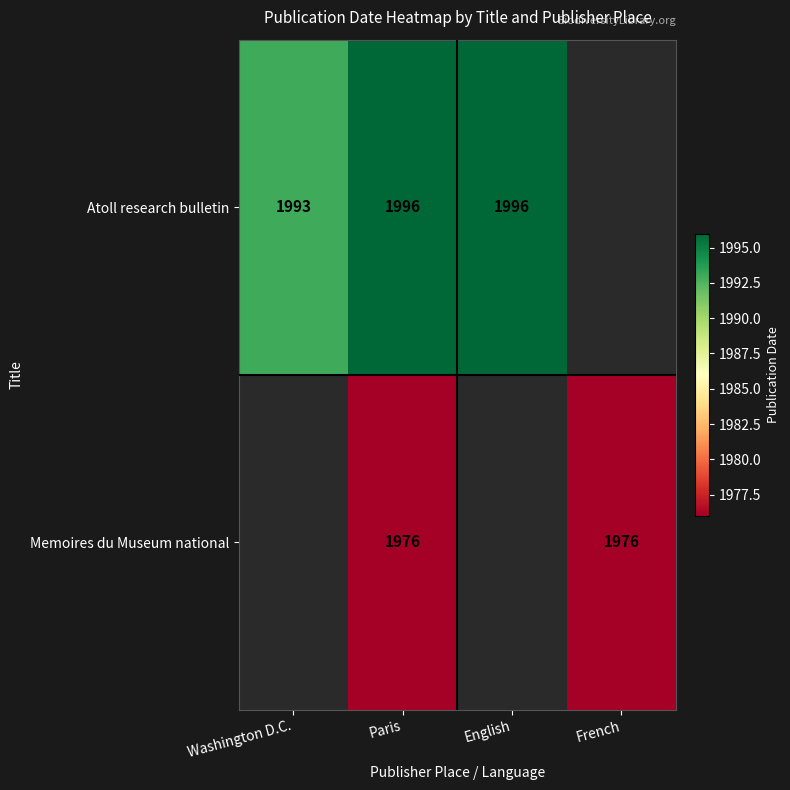

Is it true that Memoires du Museum national equals 460.3 at Paris?

False